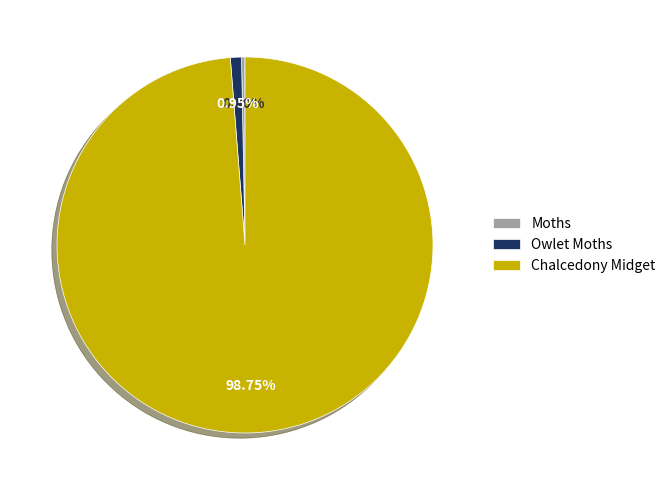

How many segments does this pie chart have?

3